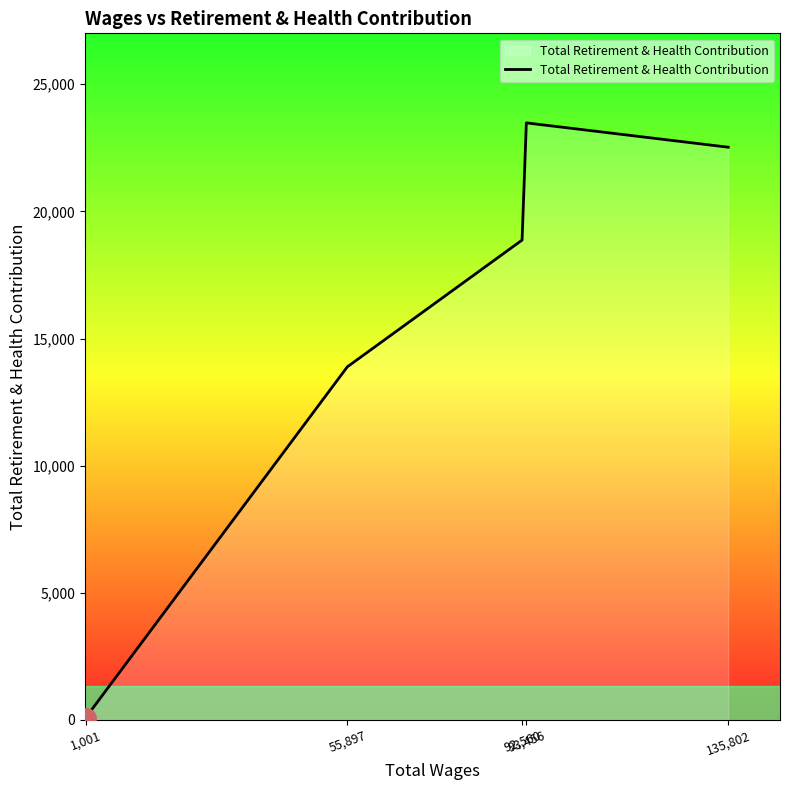

At which label is the value closest to 11782?

55,897